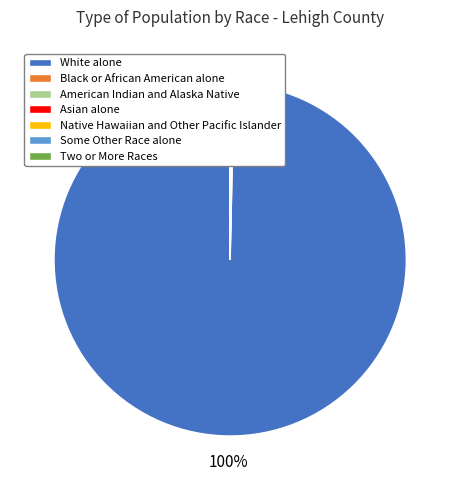

What is the largest slice in the pie chart?

White alone